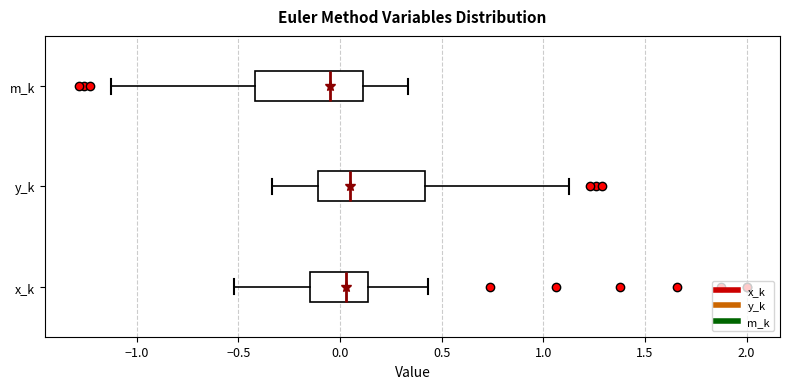

Reading bottom to top, read every box against the x-axis: the position of its median line, the range the box covers, and the ends of its whiskers. The values are not printed on the chart, so give them approximately, as read against the axis.

x_k: median 0.05, box -0.15 to 0.15, whiskers -0.50 to 0.45
y_k: median 0.05, box -0.10 to 0.40, whiskers -0.35 to 1.15
m_k: median -0.05, box -0.40 to 0.10, whiskers -1.10 to 0.35